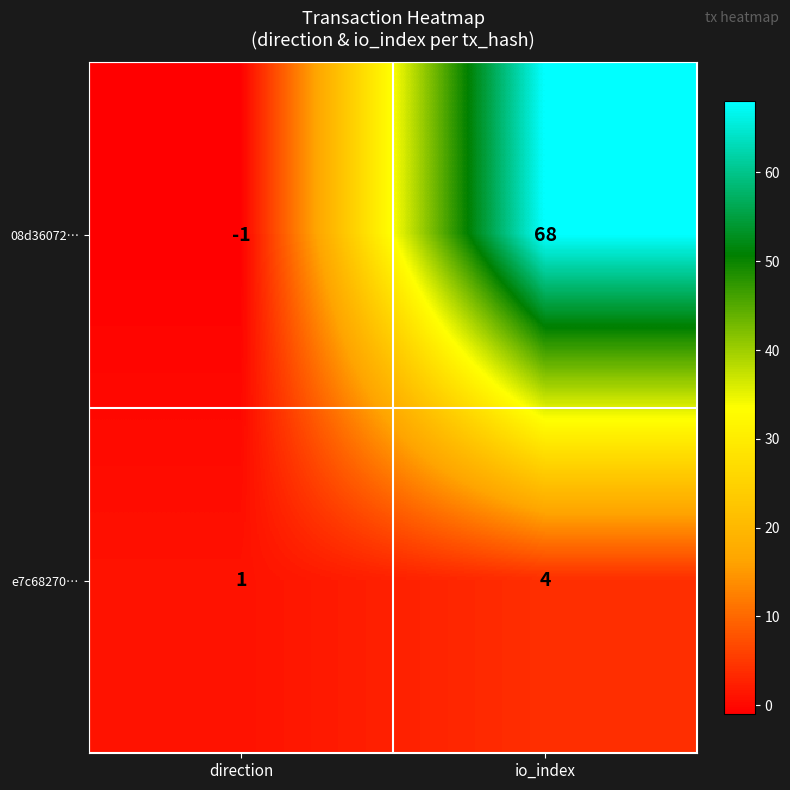

At direction, list the series in order from smallest to largest.

08d36072…, e7c68270…